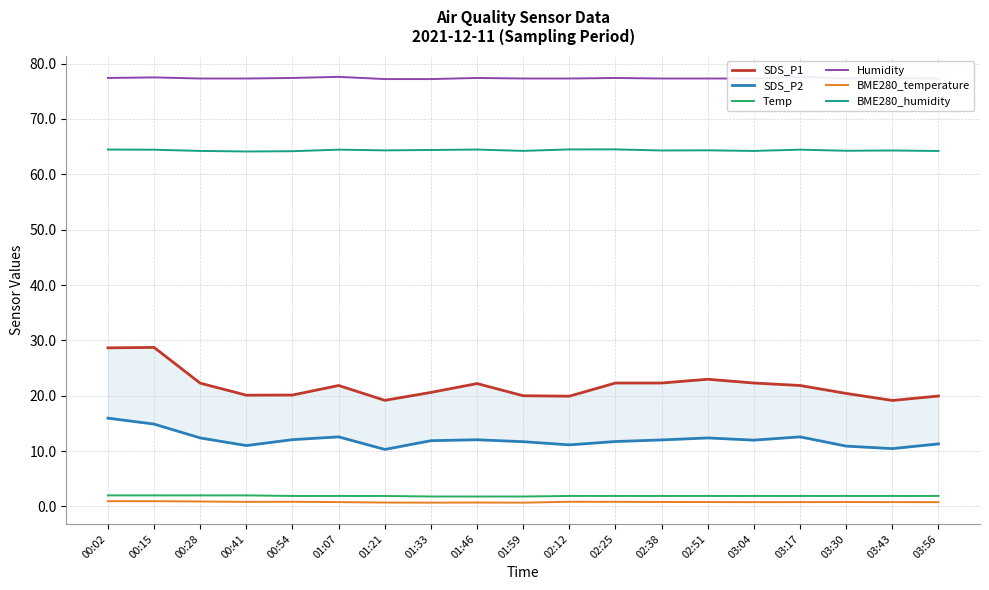

At how many categories does at least one series exceed 22?

19